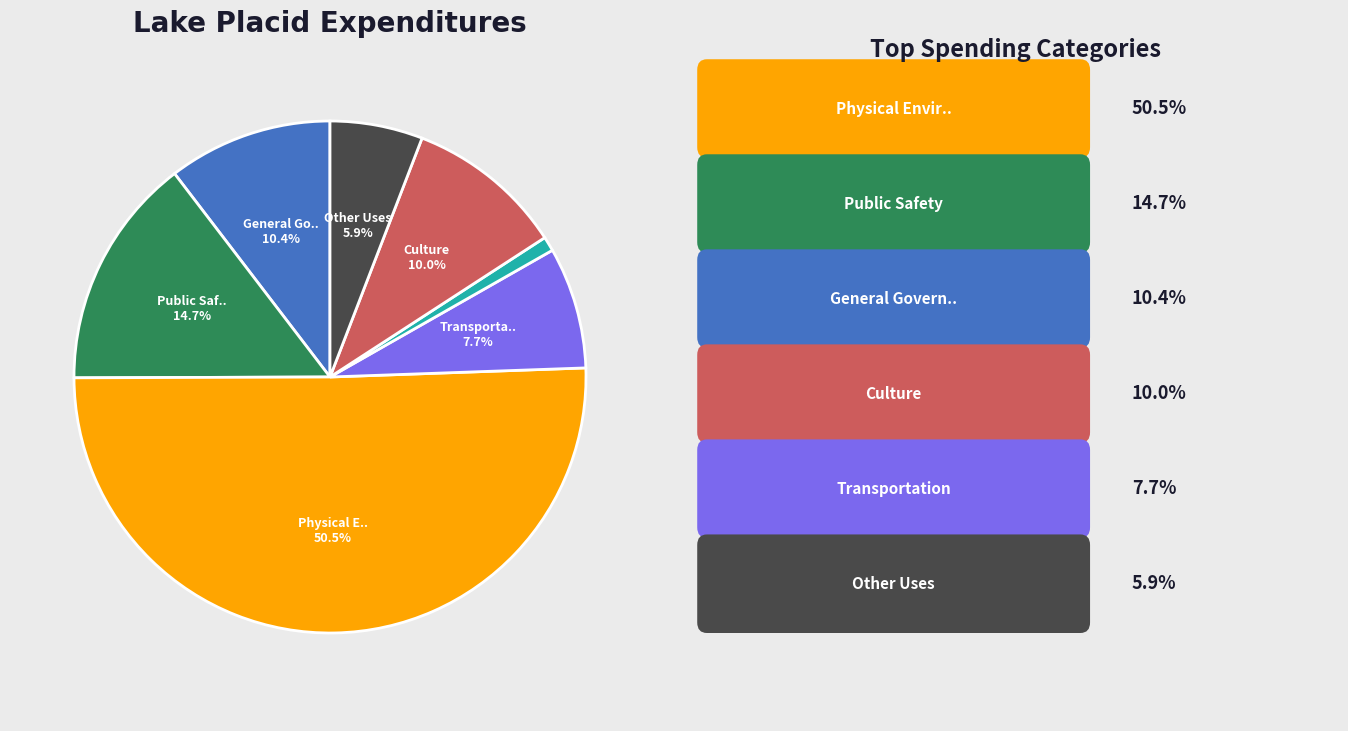

Count the number of slices in the pie.

7